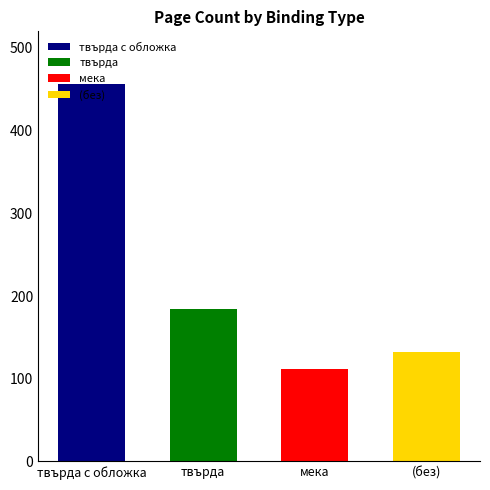

What is the label of the 2nd bar from the left?

твърда